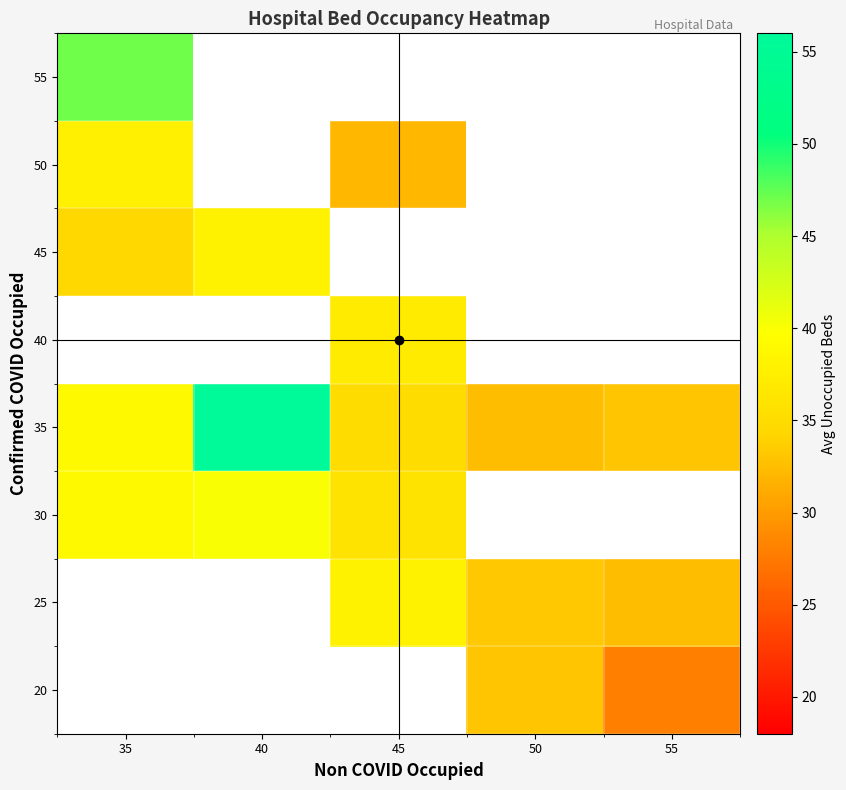

How many distinct data groups are displayed?

8